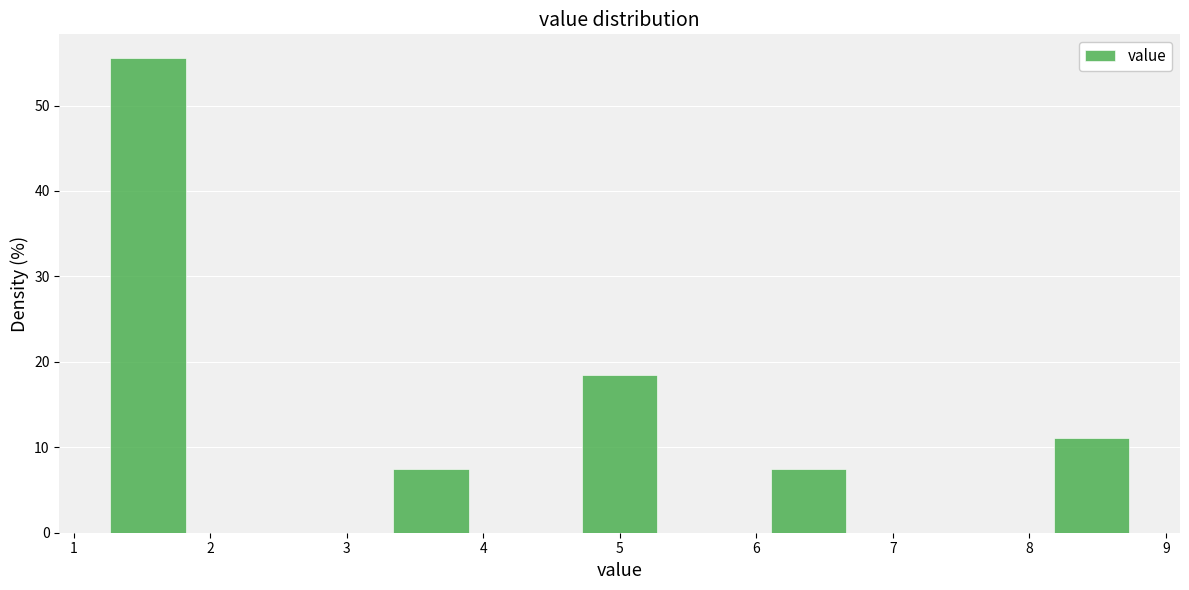

Reading left to right, transcribe this chart: for each bar, give the range it covers on the x-axis and its height. Neither the bar edges nor the heights are printed on the chart, so give them approximately, as read against the axes.

1.2 to 1.9: 56
1.9 to 2.6: 0
2.6 to 3.3: 0
3.3 to 4.0: 7
4.0 to 4.7: 0
4.7 to 5.3: 19
5.3 to 6.0: 0
6.0 to 6.7: 7
6.7 to 7.4: 0
7.4 to 8.1: 0
8.1 to 8.8: 11